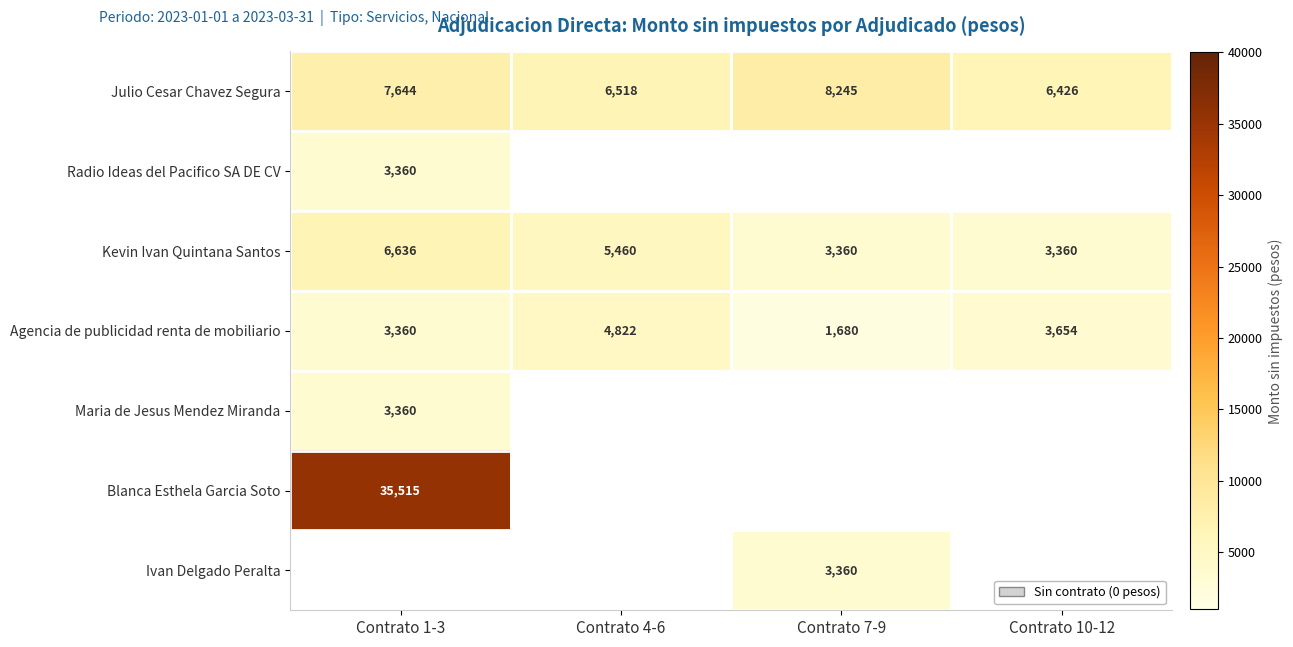

Which category has the highest value in the Agencia de publicidad renta de mobiliario series?

Contrato 4-6